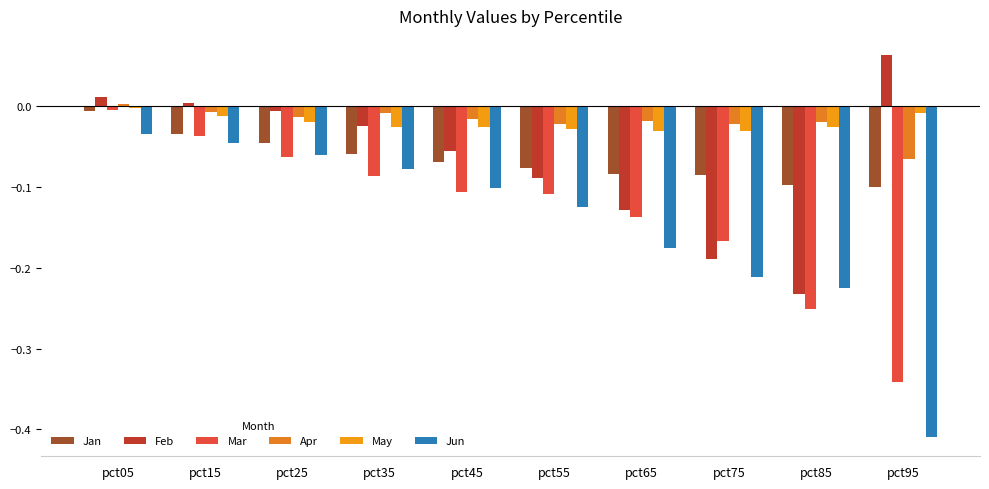

The Apr series shows -0.0 at pct65. True or false?

True